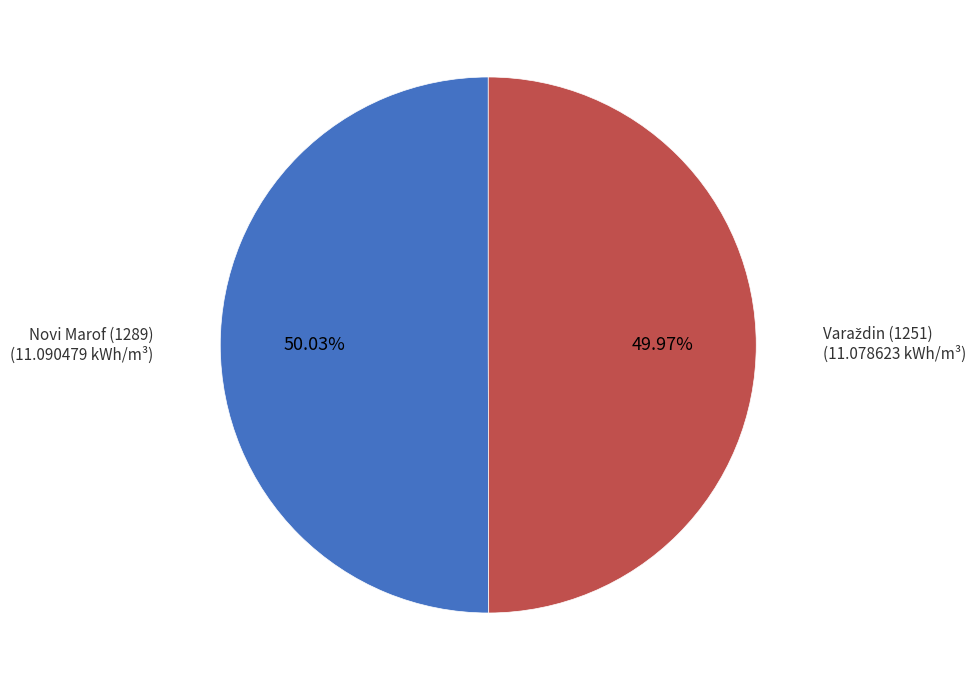

Count the number of slices in the pie.

2